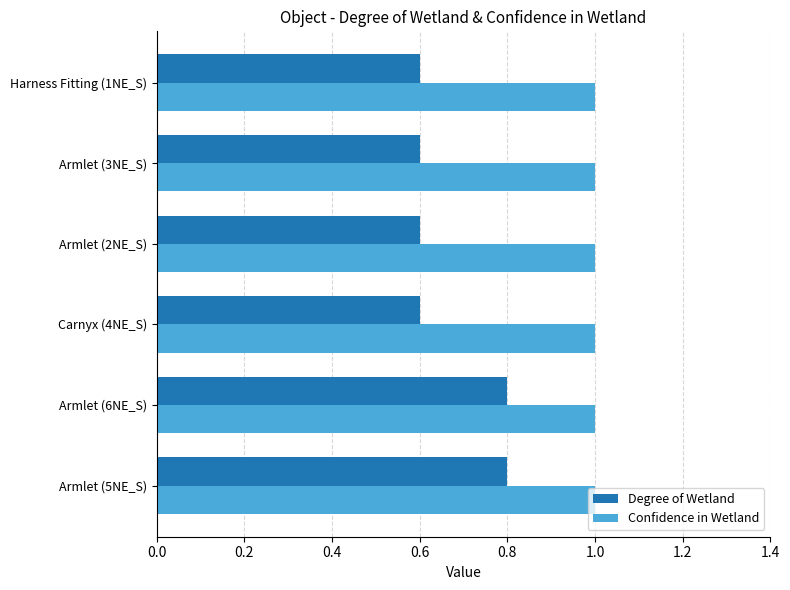

What is the minimum value for Degree of Wetland?

0.6